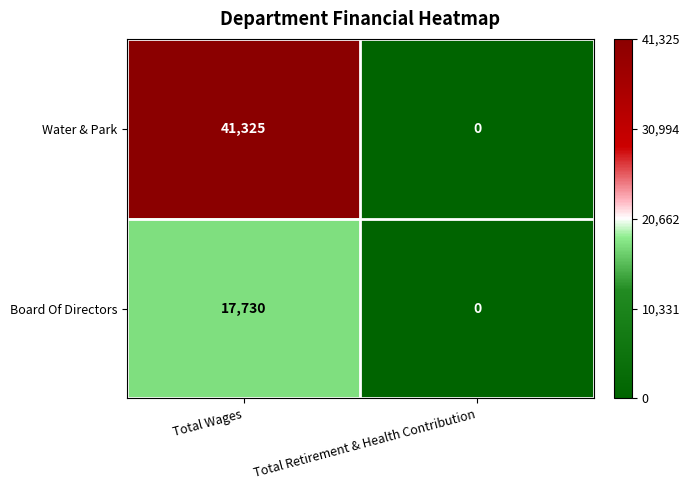

Reading left to right, list all the values displayed in this chart.

Water & Park: 41325	0
Board Of Directors: 17730	0